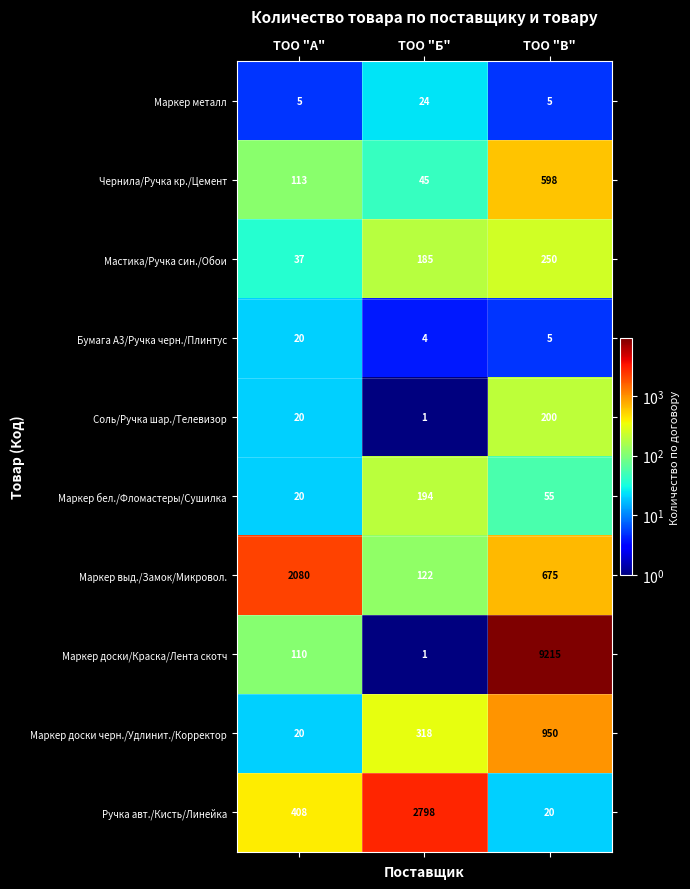

At which category is the sum across all series the highest?

ТОО "В"